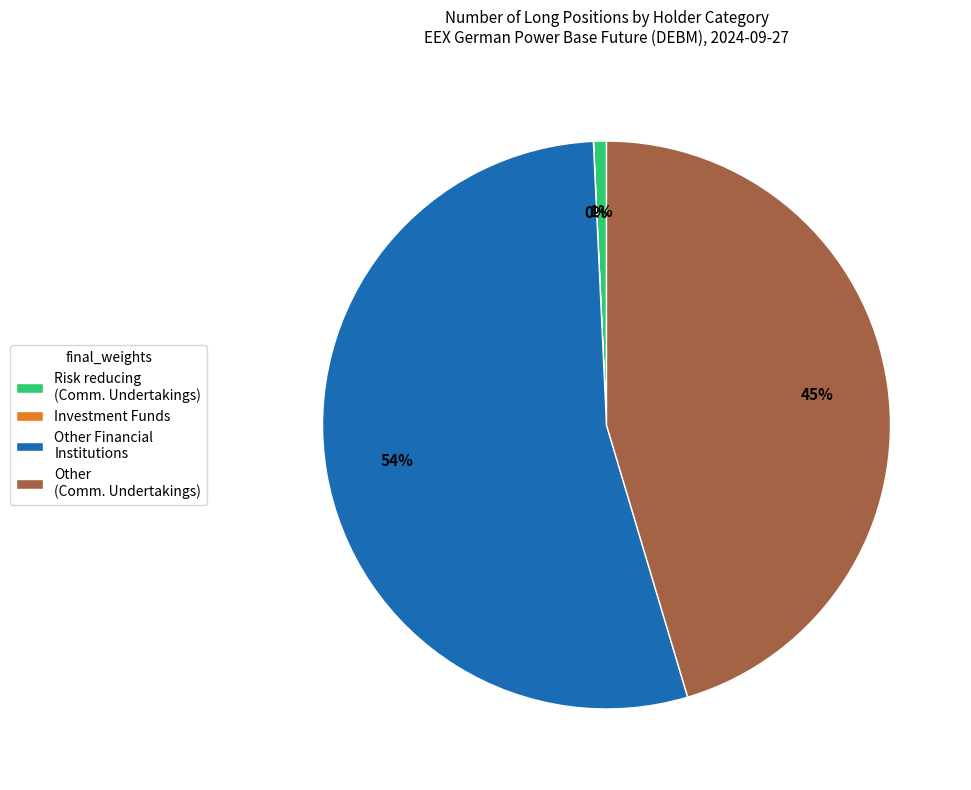

Which slice is the largest?

Other Financial Institutions